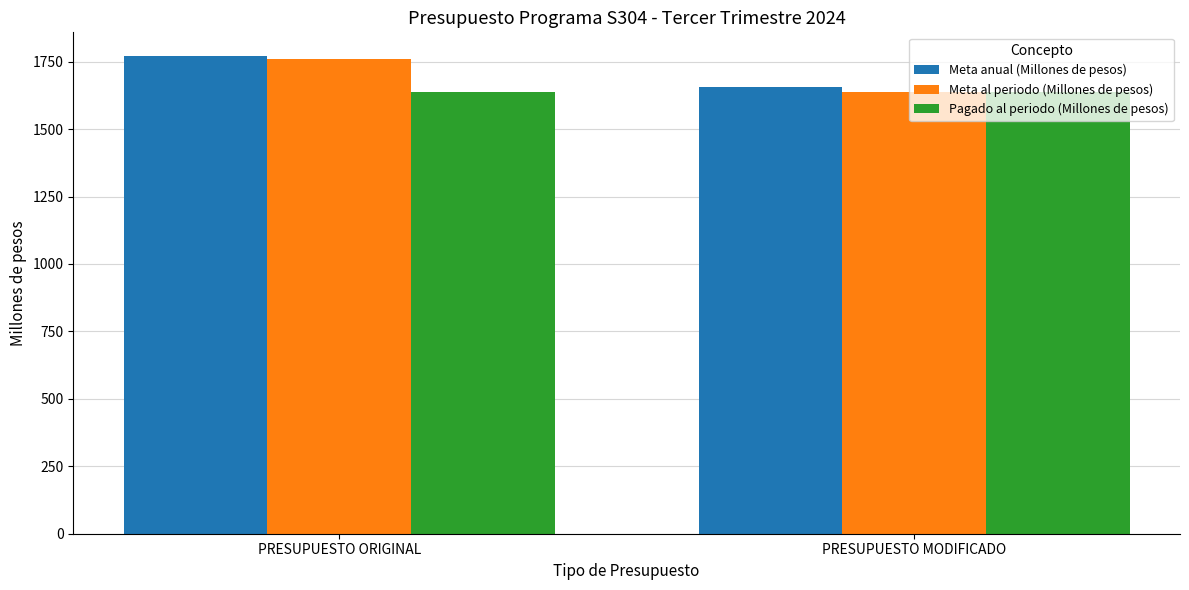

Rank the categories by Meta al periodo (Millones de pesos) value from highest to lowest.

PRESUPUESTO ORIGINAL, PRESUPUESTO MODIFICADO